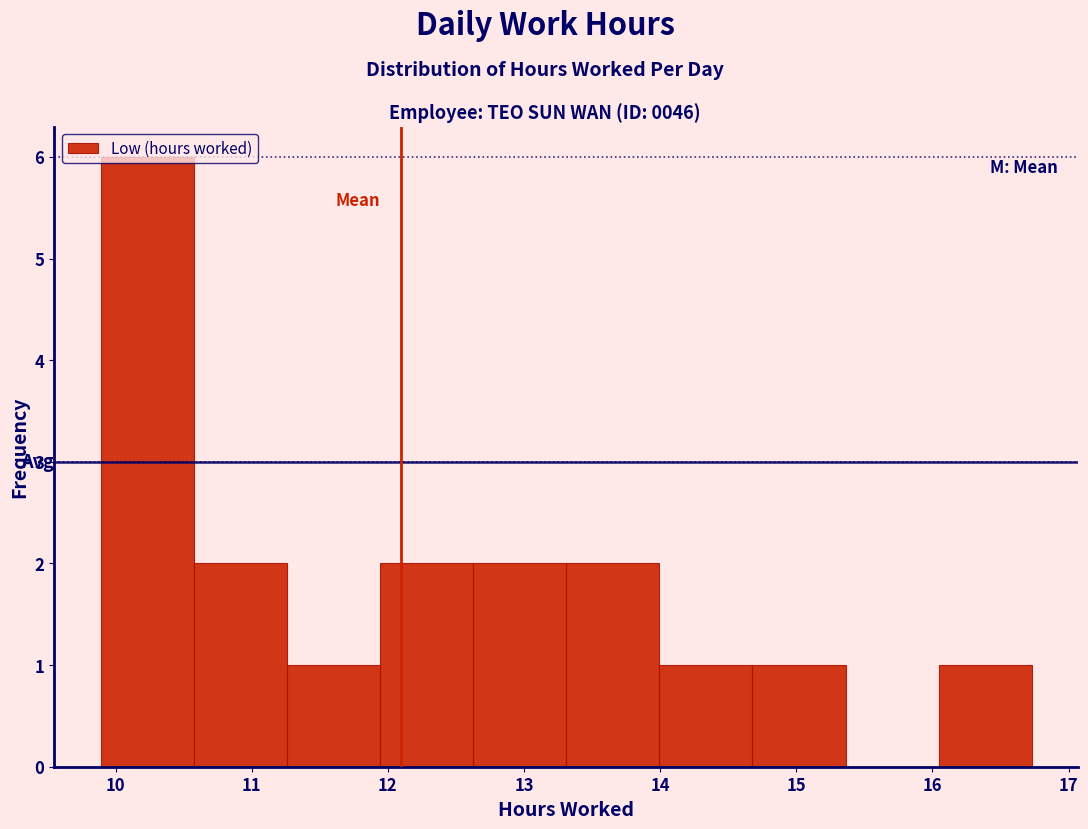

Reading left to right, list every bar in this chart as the range it spans on the x-axis followed by its height. Neither the bar edges nor the heights are printed on the chart, so give them approximately, as read against the axes.

9.9 to 10.6: 6
10.6 to 11.3: 2
11.3 to 11.9: 1
11.9 to 12.6: 2
12.6 to 13.3: 2
13.3 to 14.0: 2
14.0 to 14.7: 1
14.7 to 15.4: 1
15.4 to 16.0: 0
16.0 to 16.7: 1